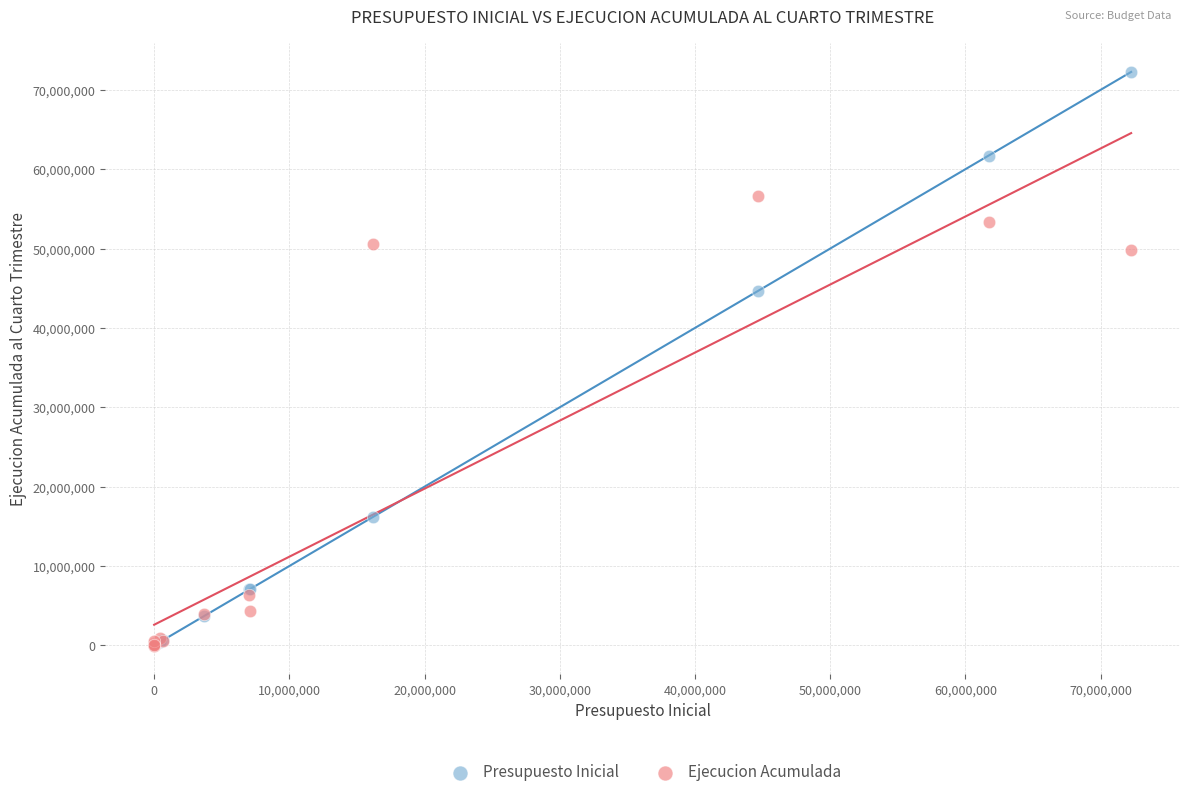

Which series contains the highest Y value?

Presupuesto Inicial